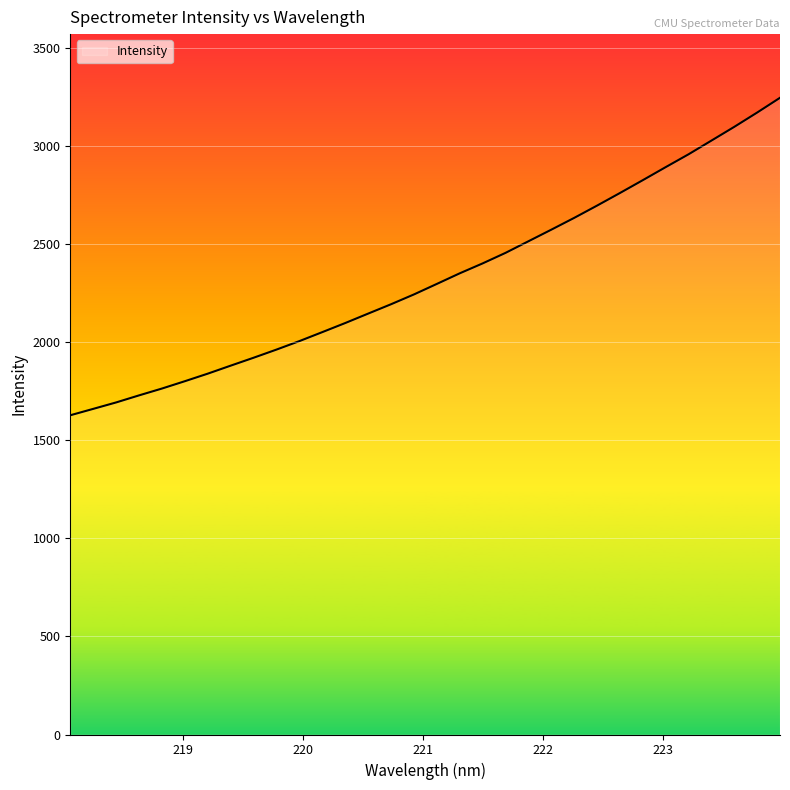

What is the minimum value shown in the chart?

1628.2